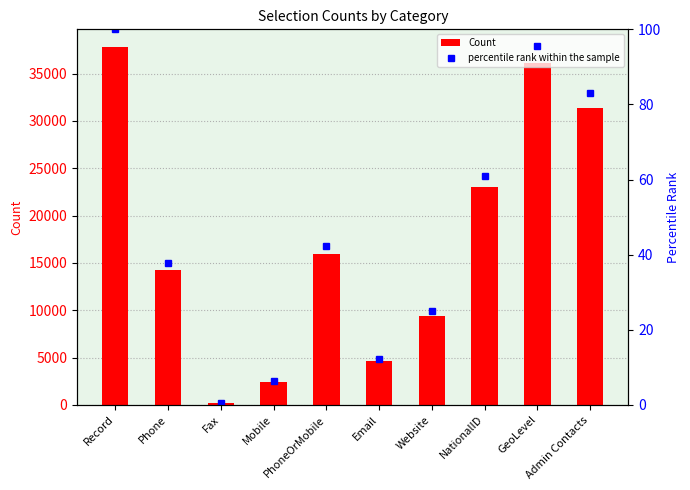

What is the difference between the second highest and second lowest values in the percentile rank within the sample series?

89.1